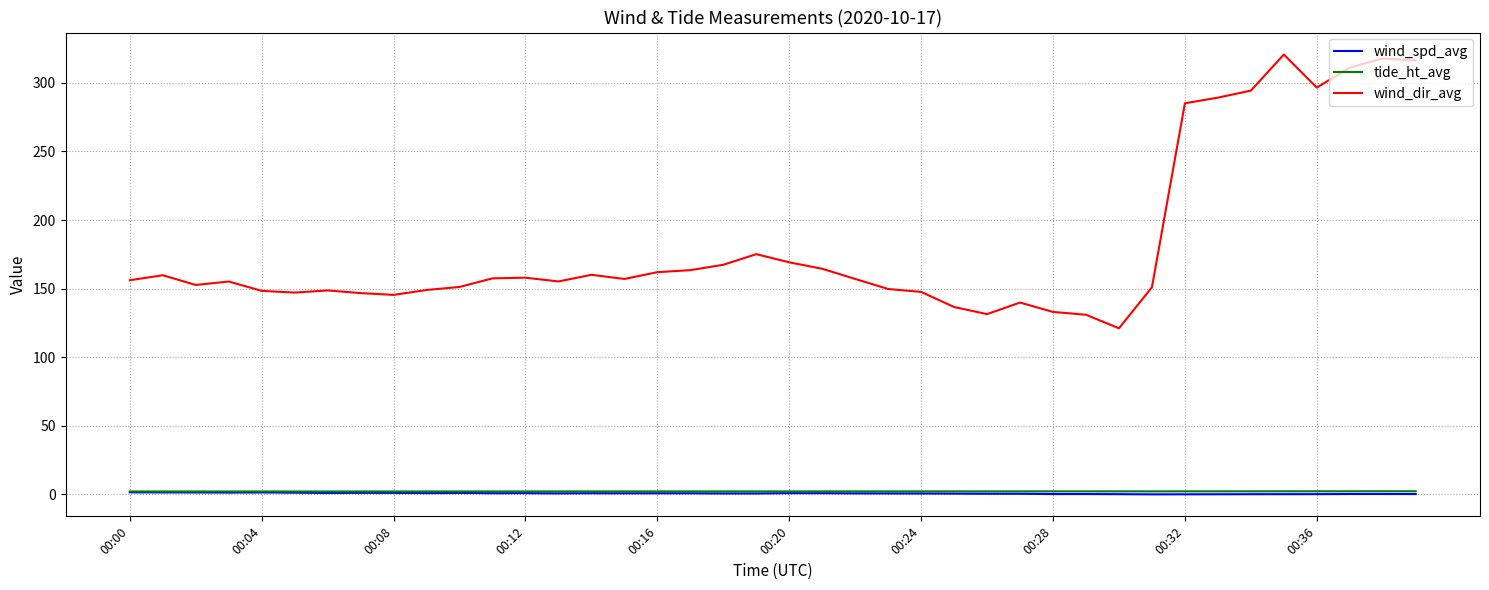

True or false: wind_dir_avg and tide_ht_avg intersect in this chart.

False